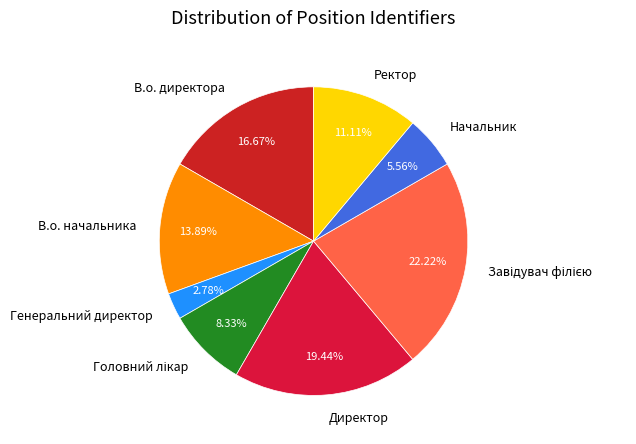

True or false: В.о. начальника accounts for 7% of the total.

False